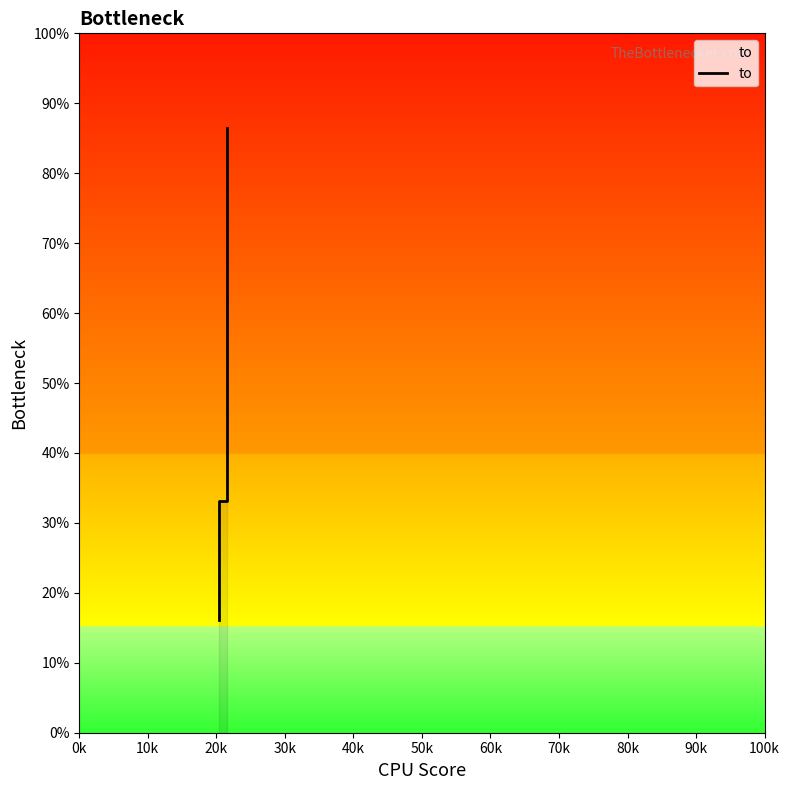

What is the value of the 3rd point from the left?

33.2